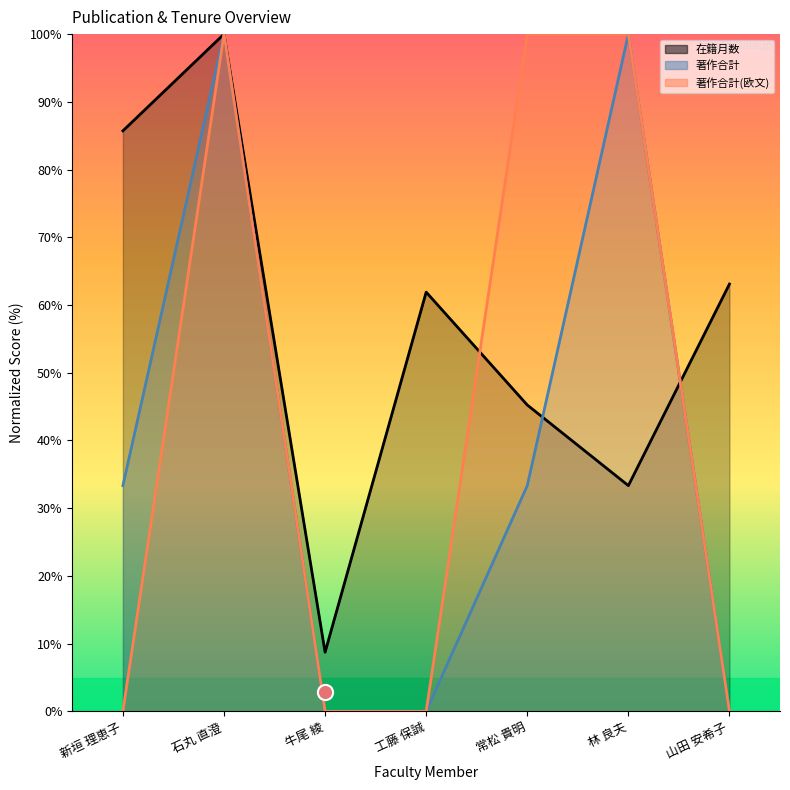

Is the value of 著作合計 at 石丸 直澄 greater than the value of 在籍月数 at 石丸 直澄?

No